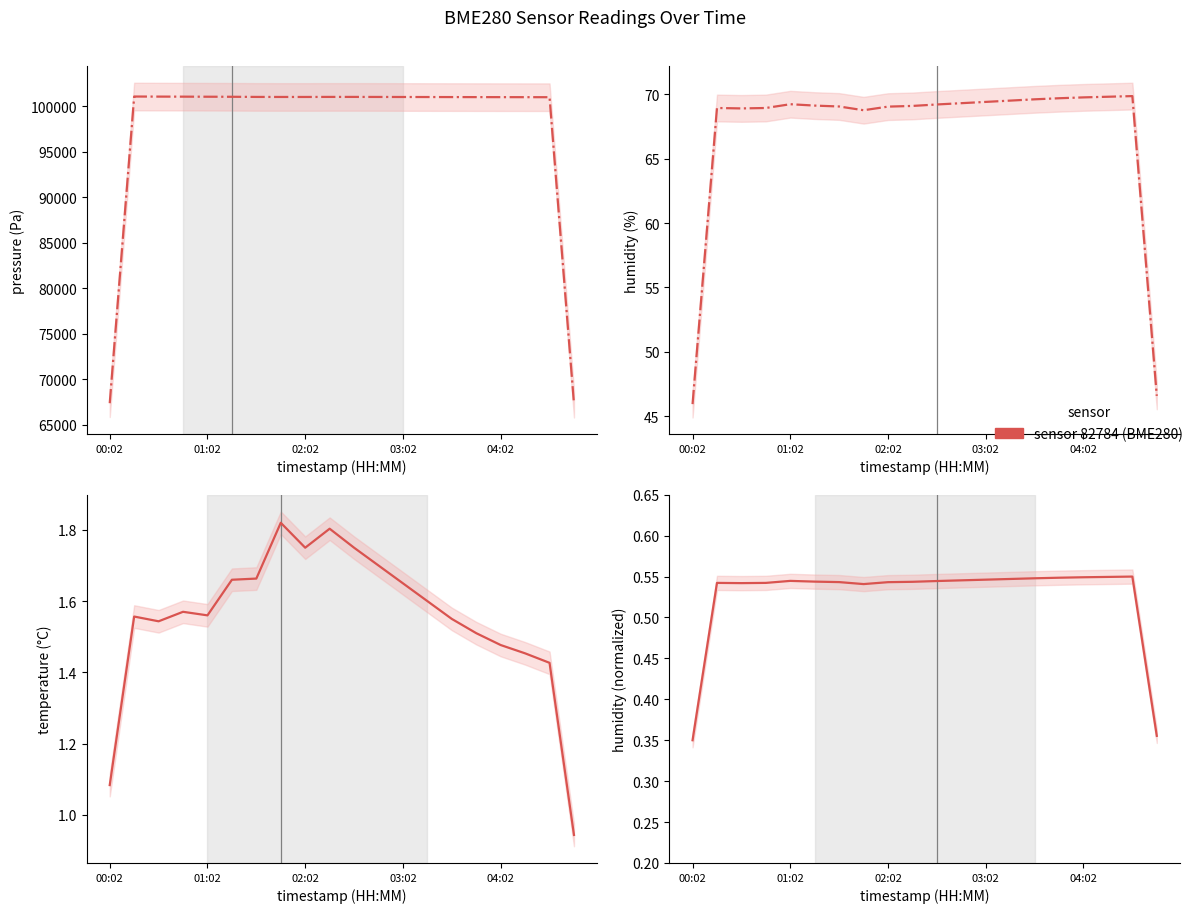

True or false: the data shows 0.2 at 19.

False